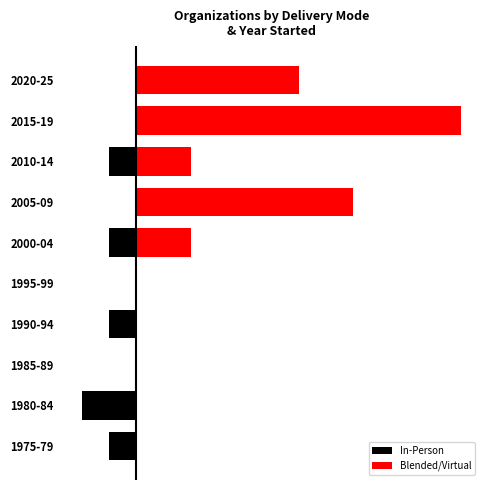

Is it true that Blended/Virtual equals -4 at 1980-84?

False